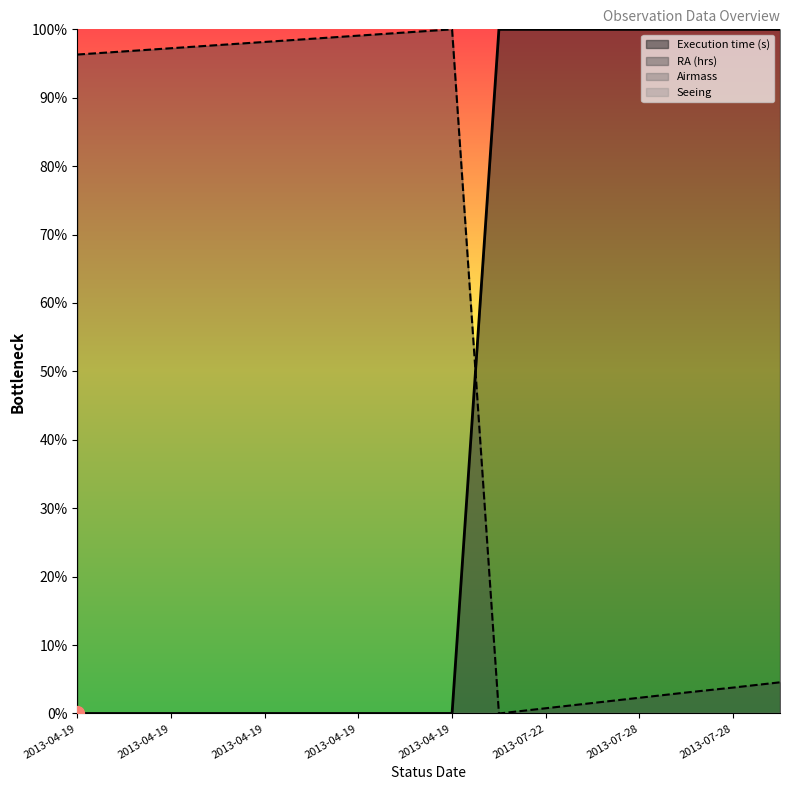

How many lines are shown in the chart?

2